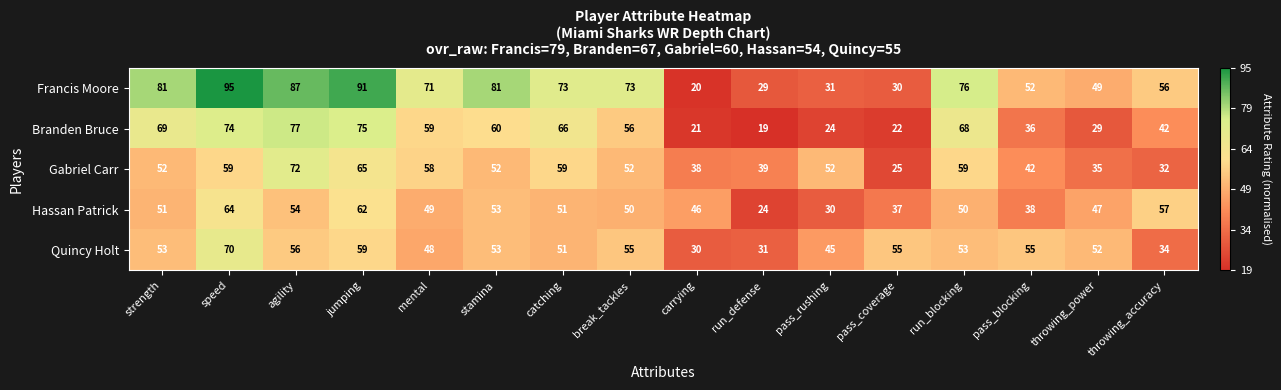

What is the spread (max minus min) of values at pass_coverage?

33